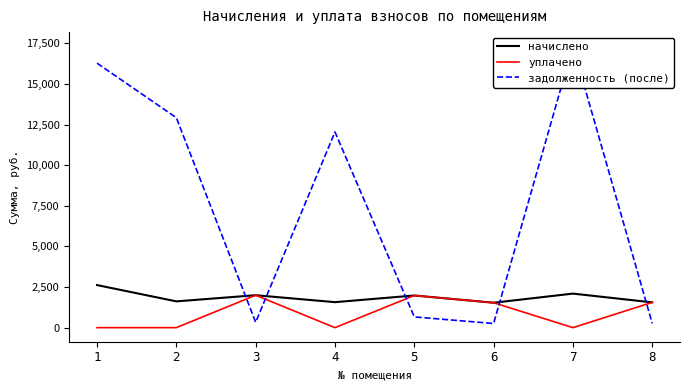

At how many categories does at least one series exceed 6457?

4